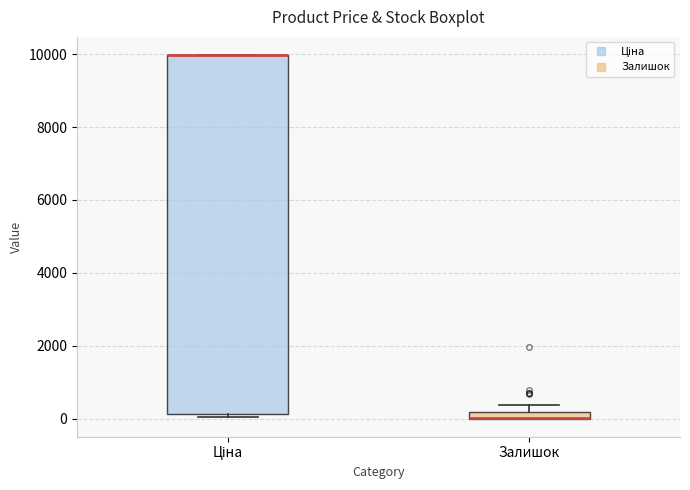

Where is the lower edge of the box for Залишок on the y-axis? The values are not printed on the chart, so give them approximately, as read against the axis.

0